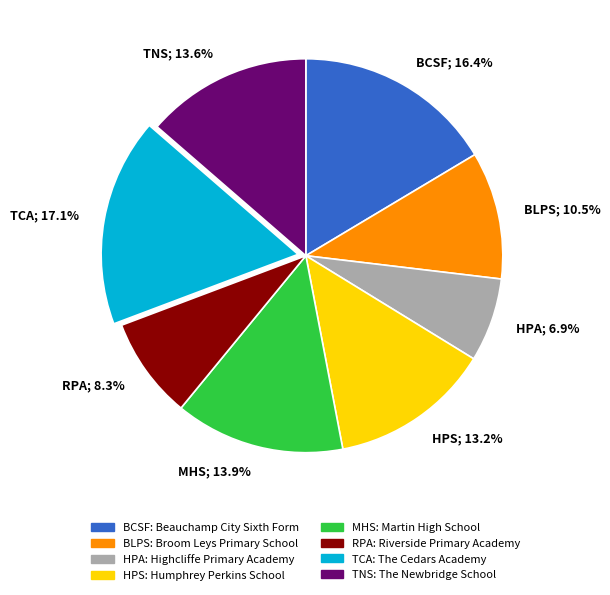

How much of the chart is everything except HPA; 6.9%?

93.1%